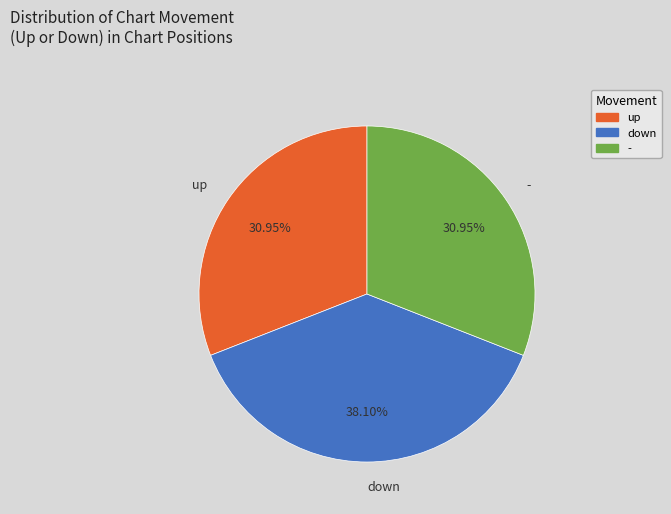

What percentage is the down slice, to the nearest percent?

38%